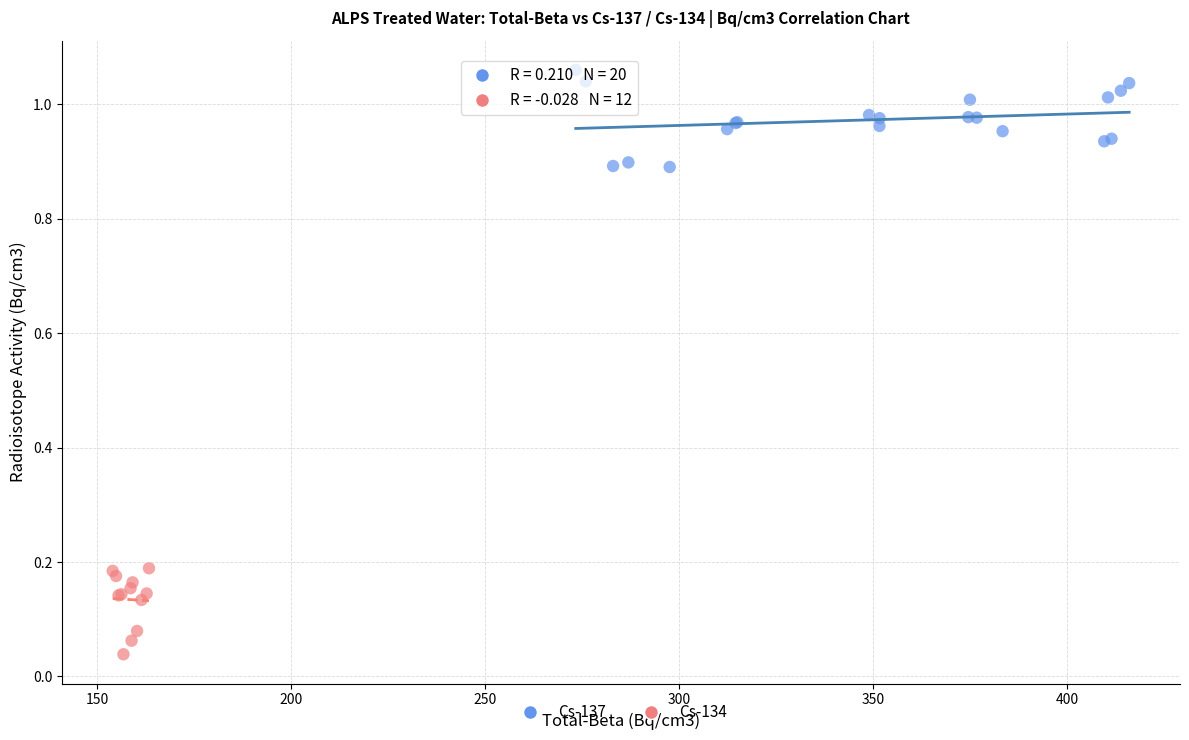

Which series reaches the maximum Y coordinate?

Cs-137